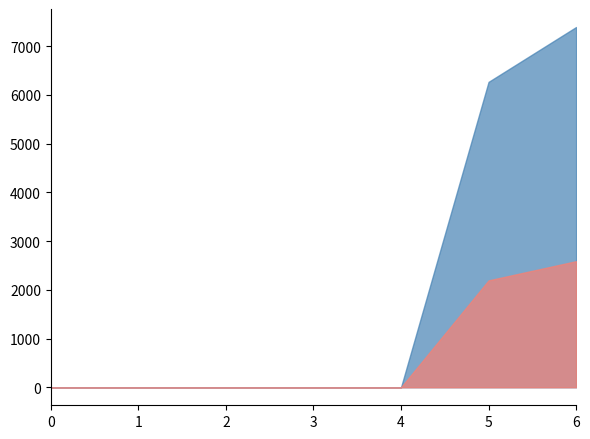

What is the maximum value shown in the chart?

7394.0